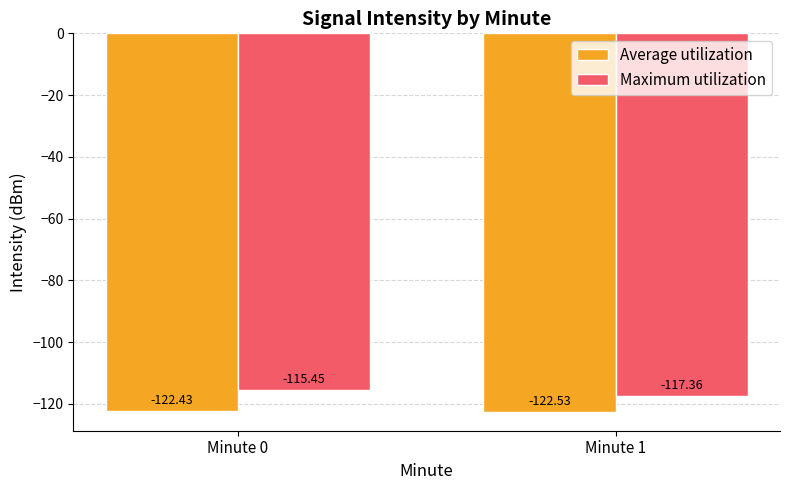

Is it true that Average utilization equals -122.5 at Minute 1?

True